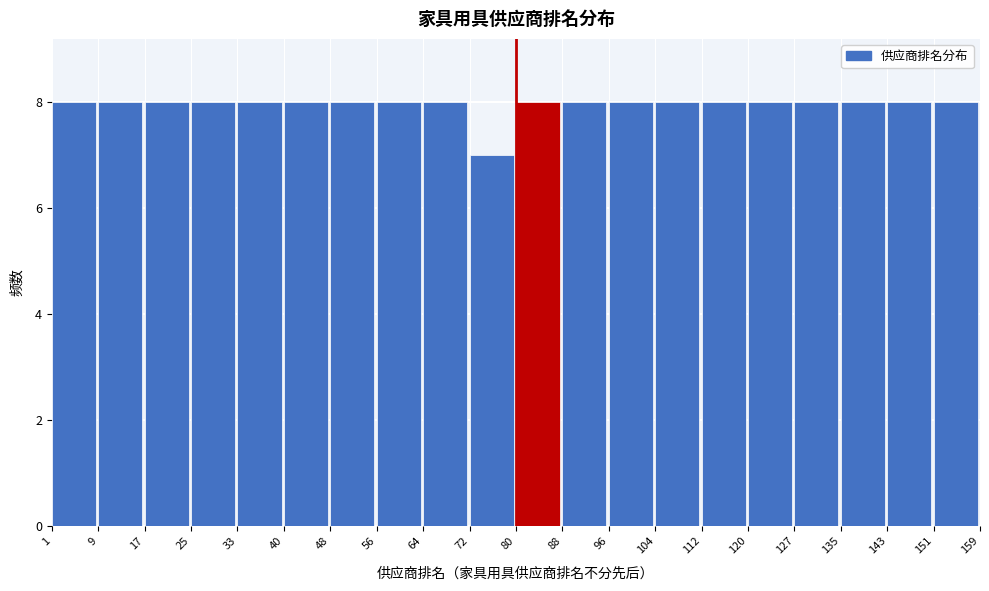

Reading left to right, list every bar in this chart as the range it spans on the x-axis followed by its height. The values are not printed on the chart, so give them approximately, as read against the axis.

1 to 9: 8
9 to 17: 8
17 to 25: 8
25 to 33: 8
33 to 40: 8
40 to 48: 8
48 to 56: 8
56 to 64: 8
64 to 72: 8
72 to 80: 7
80 to 88: 8
88 to 96: 8
96 to 104: 8
104 to 112: 8
112 to 120: 8
120 to 127: 8
127 to 135: 8
135 to 143: 8
143 to 151: 8
151 to 159: 8